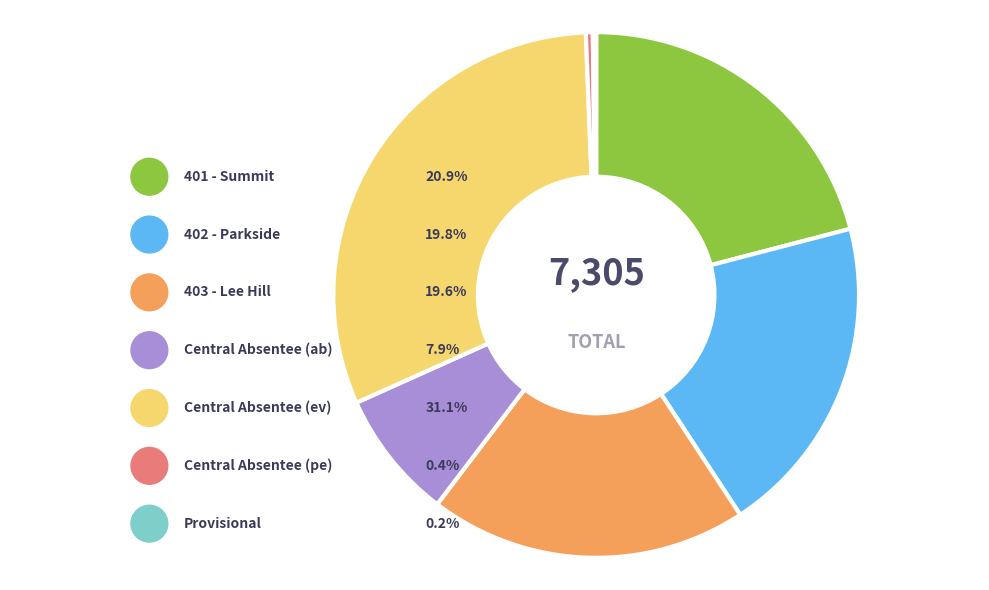

The Central Absentee (ab) slice represents 22% of the pie. True or false?

False